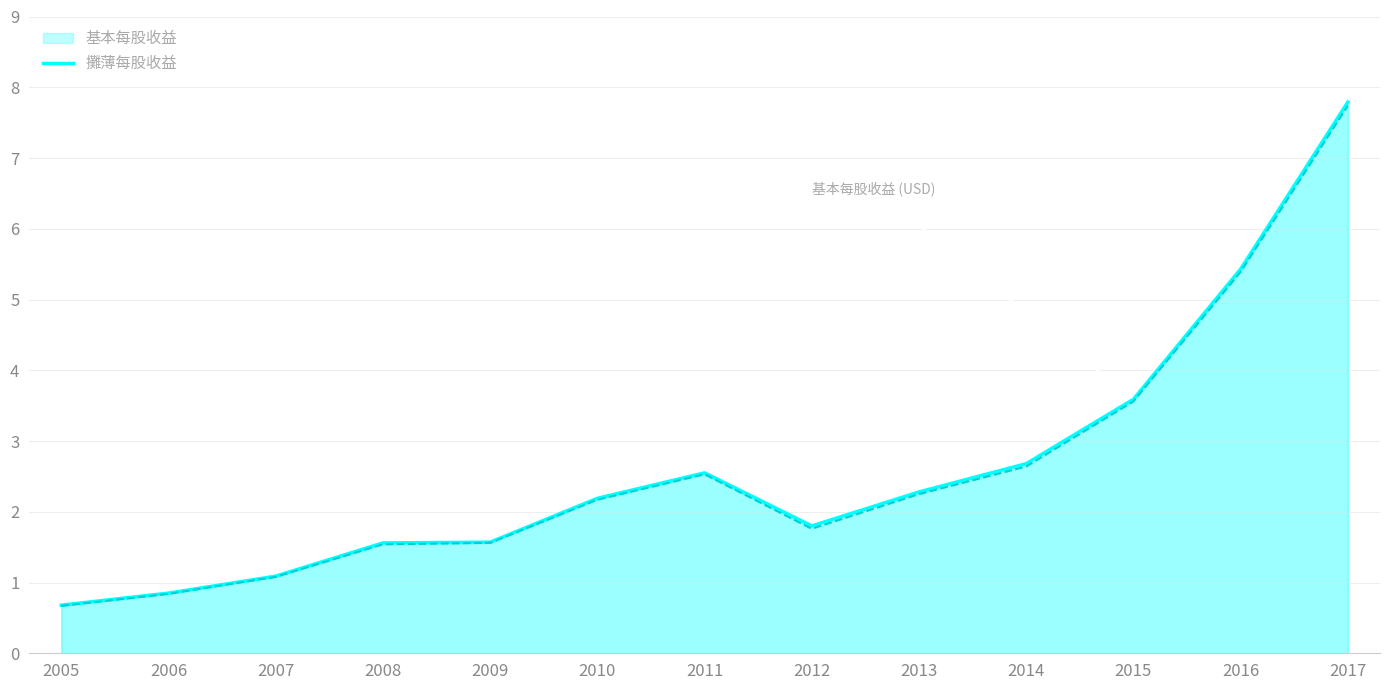

What is the value of the 基本每股收益 point at the 4th from the left?

1.6